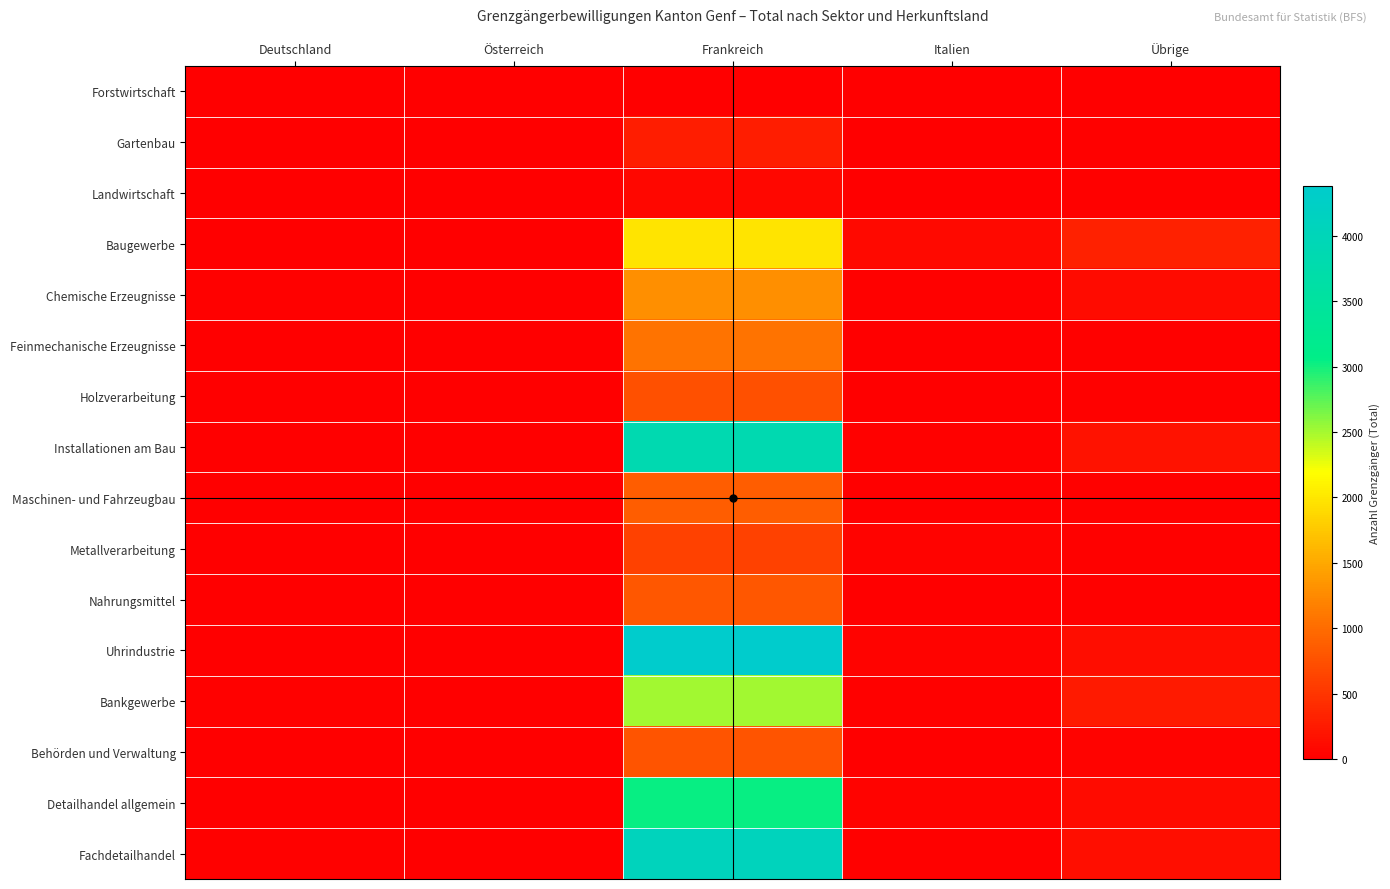

Between Übrige and Österreich, which is larger?

Übrige